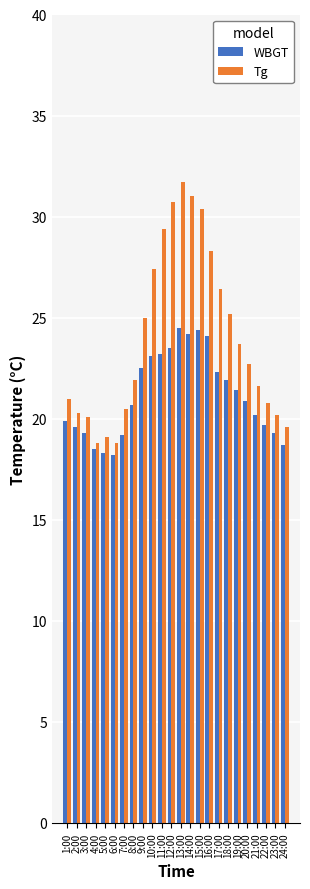

What is the maximum value for WBGT?

24.5